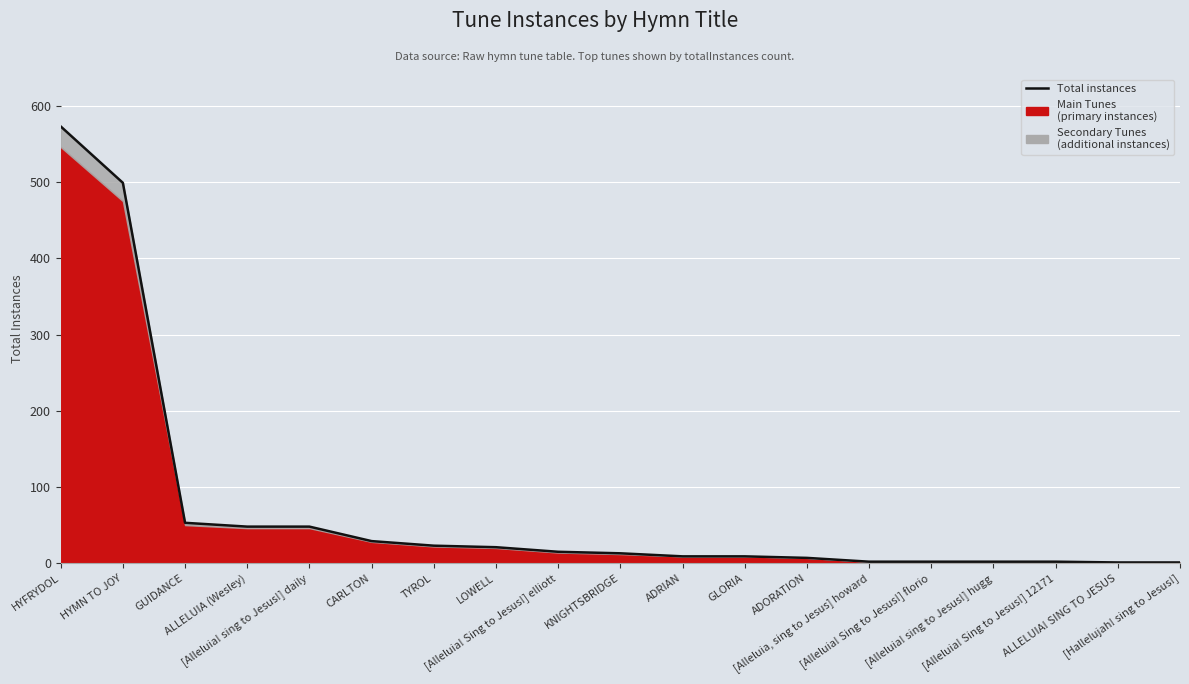

Reading left to right, extract all data points from this chart.

573	499	53	48	48	29	23	21	15	13	9	9	7	2	2	2	2	1	1